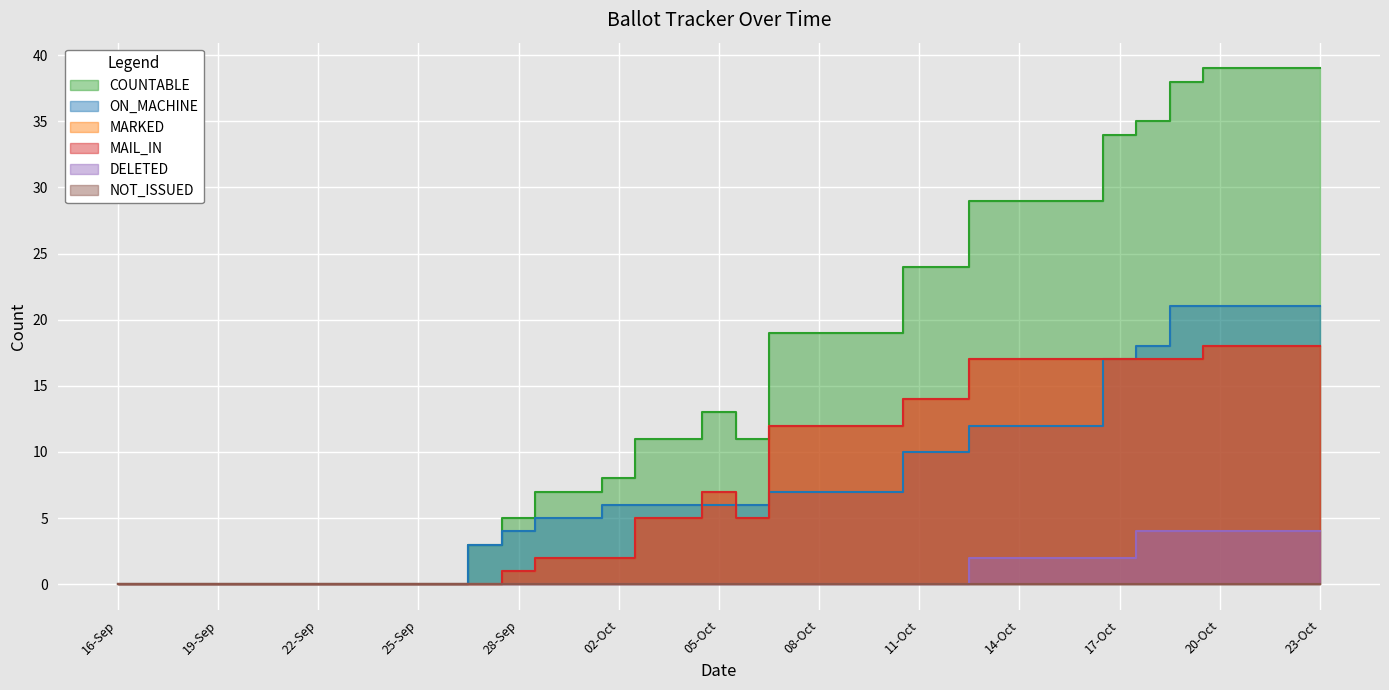

What is the difference between the highest and lowest values at 04-Oct?

11